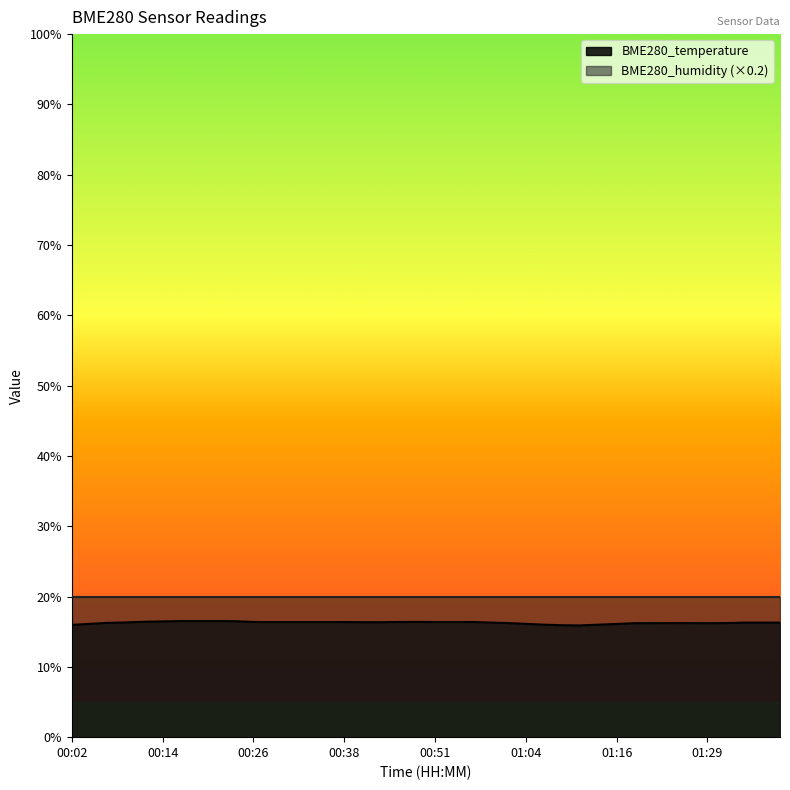

At which label is the value closest to 16?

01:06